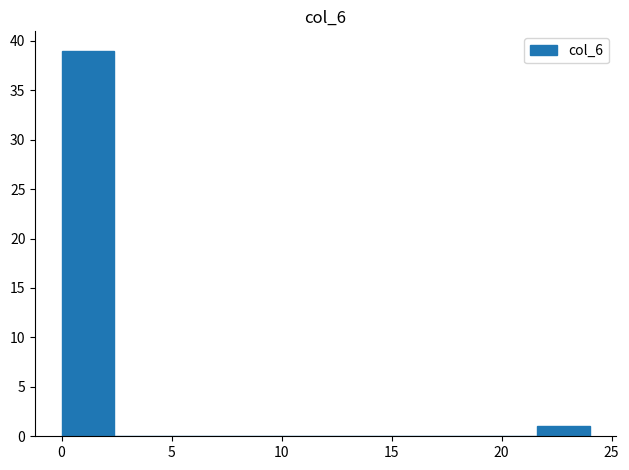

Reading left to right, list every bar in this chart as the range it spans on the x-axis followed by its height. Neither the bar edges nor the heights are printed on the chart, so give them approximately, as read against the axes.

0.0 to 2.4: 39
2.4 to 4.8: 0
4.8 to 7.2: 0
7.2 to 9.6: 0
9.6 to 12.0: 0
12.0 to 14.4: 0
14.4 to 16.8: 0
16.8 to 19.2: 0
19.2 to 21.6: 0
21.6 to 24.0: 1